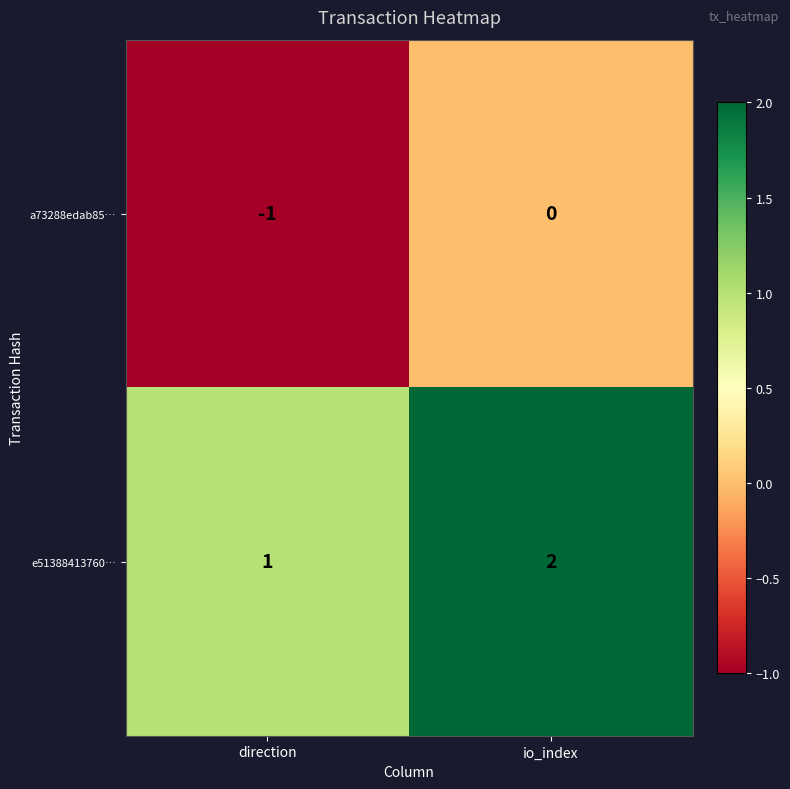

The e51388413760… series shows 1 at io_index. True or false?

False